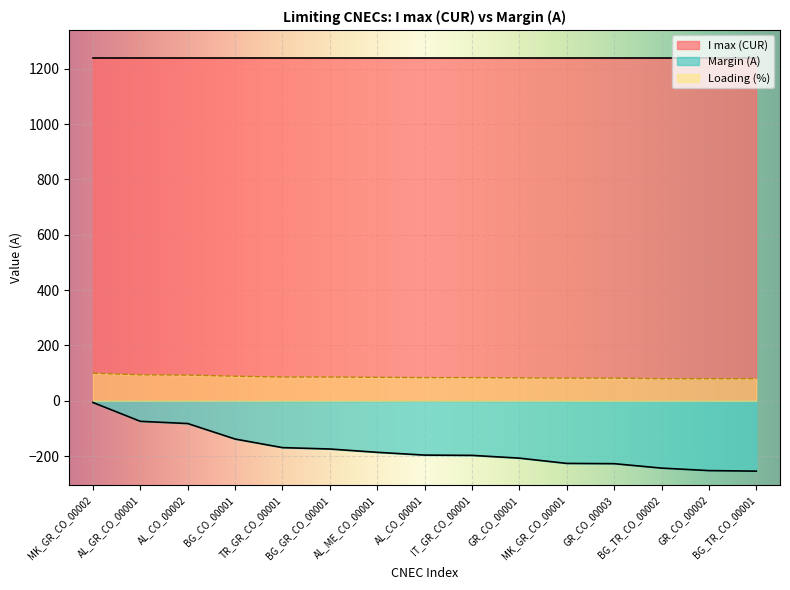

What is the sum of all values?

-2631